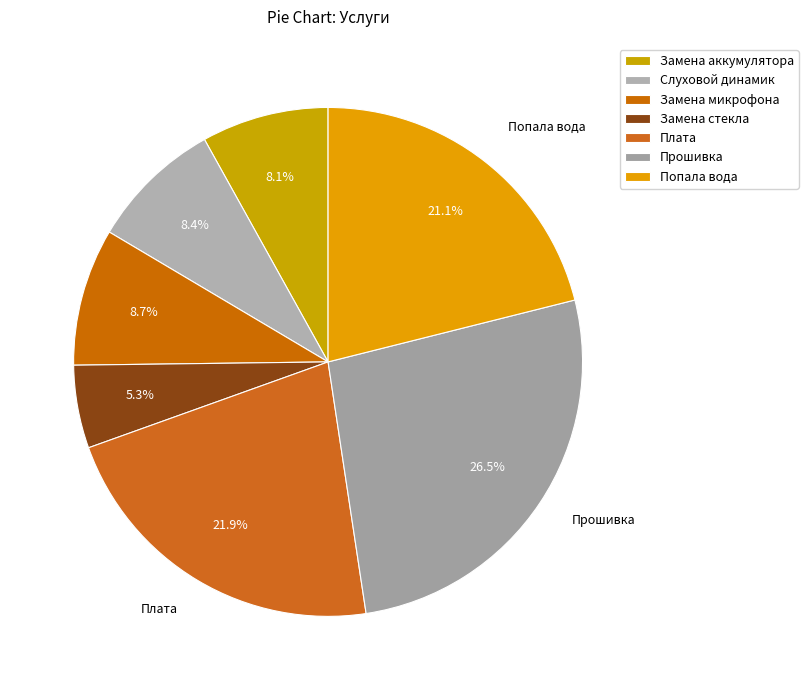

What percentage is the Попала вода slice, to the nearest percent?

21%